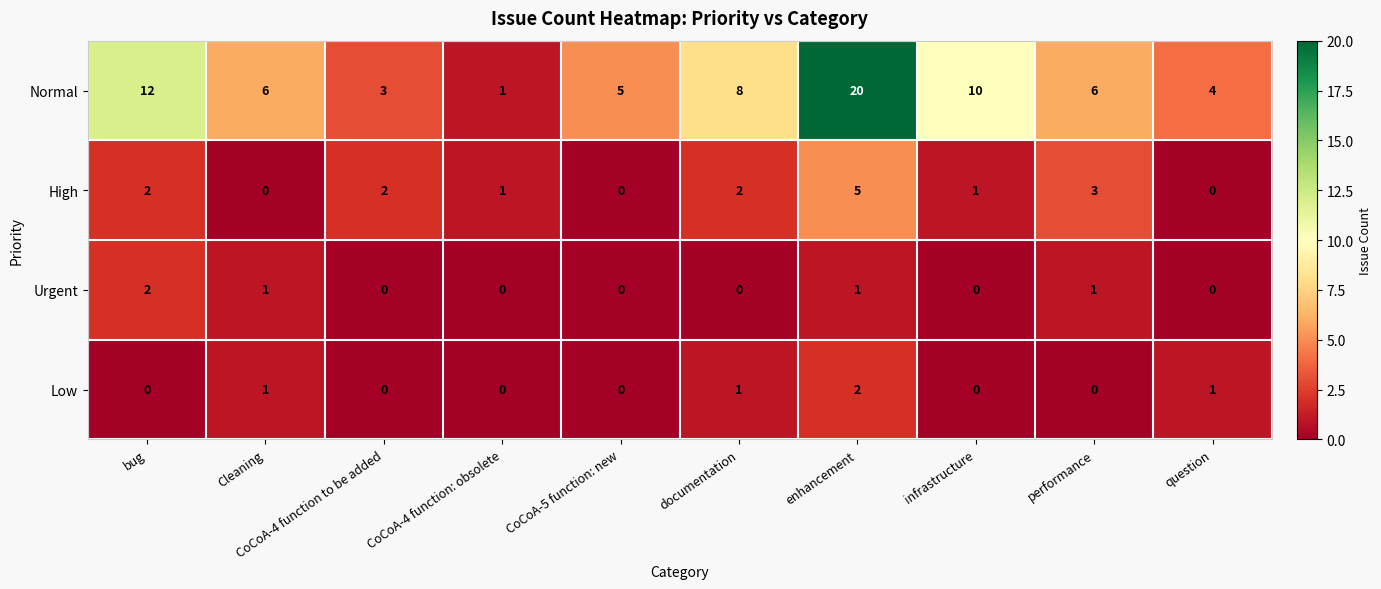

The value of Urgent at CoCoA-4 function: obsolete is 1. True or false?

False